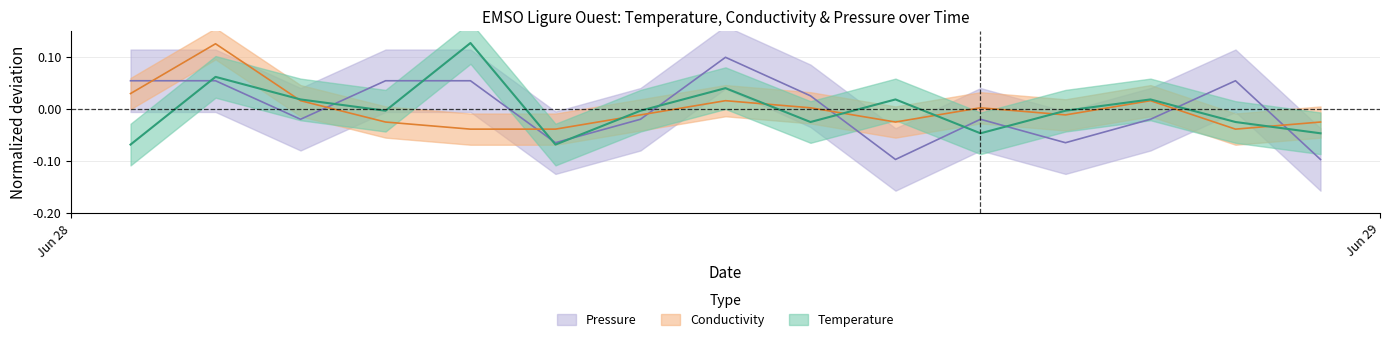

Reading left to right, what are all the values shown in this chart?

Temperature: -0.1	0.1	0.0	-0.0	0.1	-0.1	-0.0	0.0	-0.0	0.0	-0.0	-0.0	0.0	-0.0	-0.0
Conductivity: 0.0	0.1	0.0	-0.0	-0.0	-0.0	-0.0	0.0	0.0	-0.0	0.0	-0.0	0.0	-0.0	-0.0
Pressure: 0.1	0.1	-0.0	0.1	0.1	-0.1	-0.0	0.1	0.0	-0.1	-0.0	-0.1	-0.0	0.1	-0.1